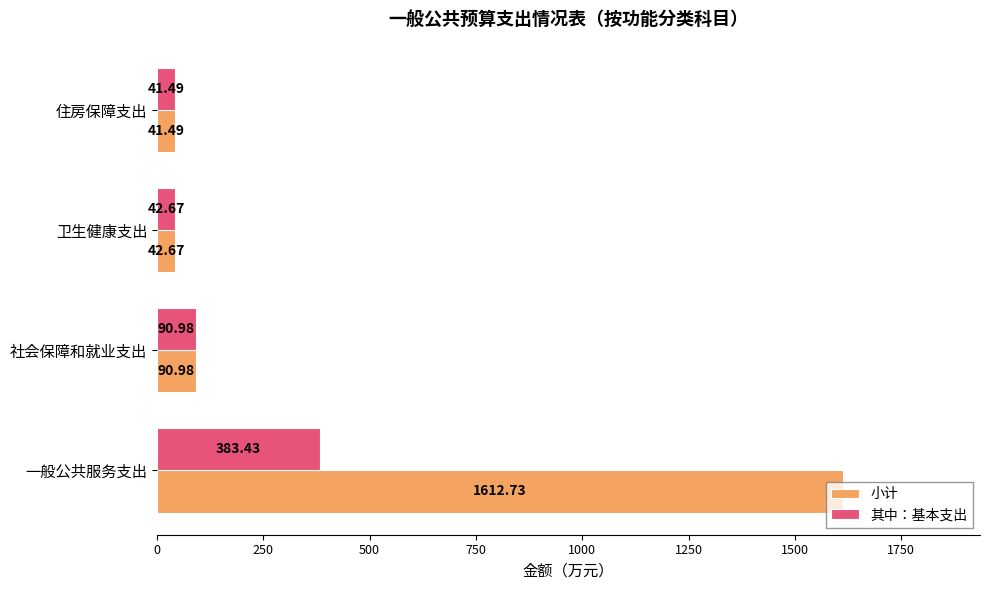

At which label is 其中：基本支出 closest to 212?

社会保障和就业支出